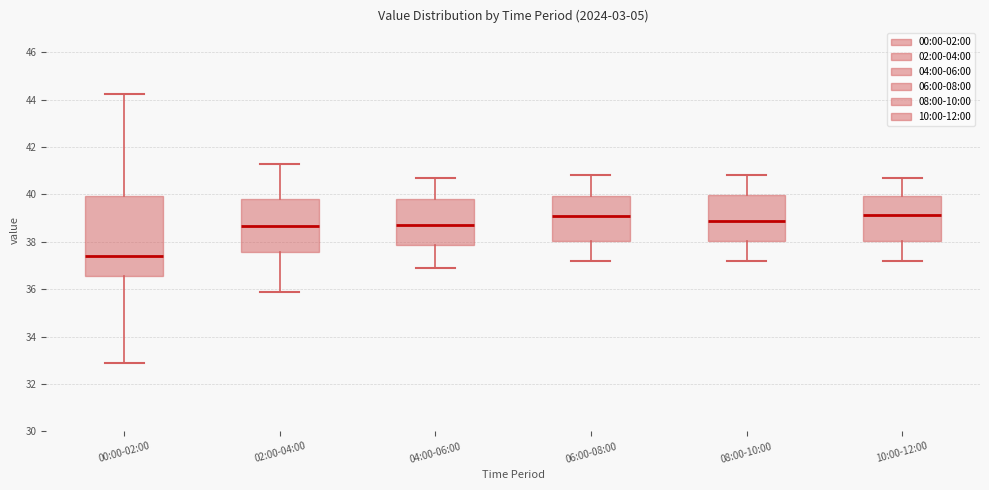

Reading left to right, transcribe this box plot: for each box, give where its median line is, the range the box spans, and where its two whiskers end, as read against the y-axis. The values are not printed on the chart, so give them approximately, as read against the axis.

00:00-02:00: median 37.4, box 36.6 to 40.0, whiskers 33.0 to 44.2
02:00-04:00: median 38.6, box 37.6 to 39.8, whiskers 36.0 to 41.4
04:00-06:00: median 38.8, box 37.8 to 39.8, whiskers 37.0 to 40.8
06:00-08:00: median 39.2, box 38.0 to 40.0, whiskers 37.2 to 40.8
08:00-10:00: median 39.0, box 38.0 to 40.0, whiskers 37.2 to 40.8
10:00-12:00: median 39.2, box 38.0 to 40.0, whiskers 37.2 to 40.8